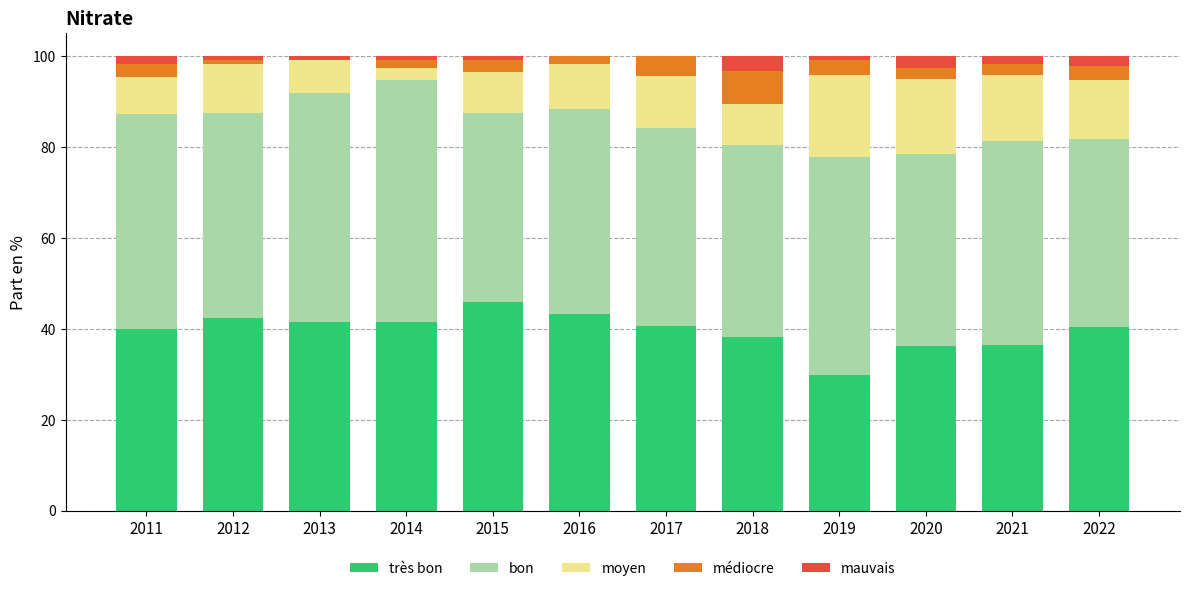

What is the total value across all series at 2022?

100.0